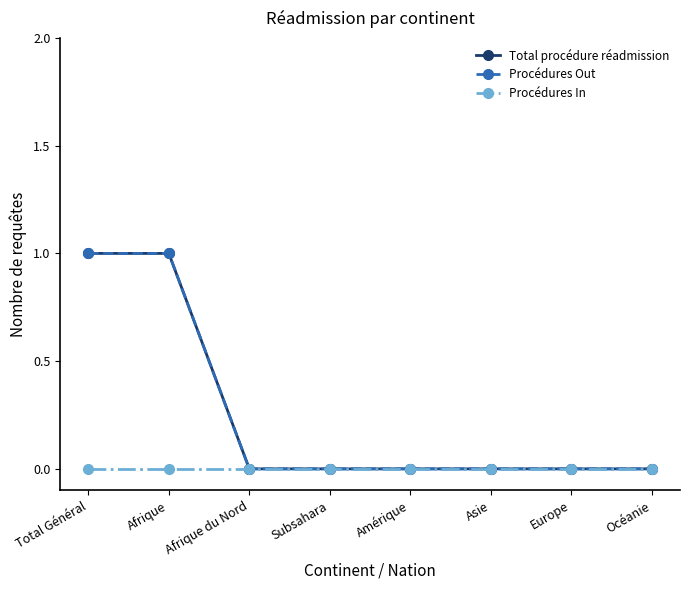

How many lines are shown in the chart?

3